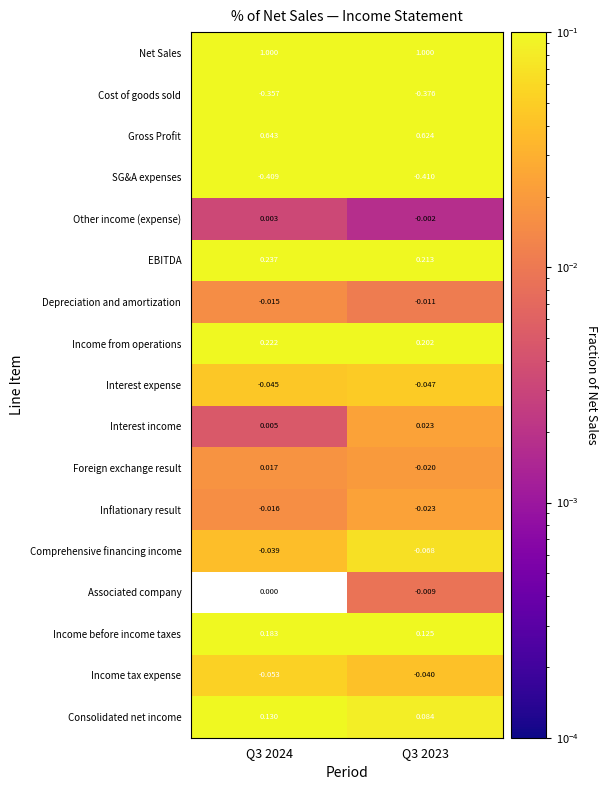

Rank the series at Q3 2023 from highest to lowest value.

Net Sales, Gross Profit, EBITDA, Income from operations, Income before income taxes, Consolidated net income, Interest income, Other income (expense), Associated company, Depreciation and amortization, Foreign exchange result, Inflationary result, Income tax expense, Interest expense, Comprehensive financing income, Cost of goods sold, SG&A expenses